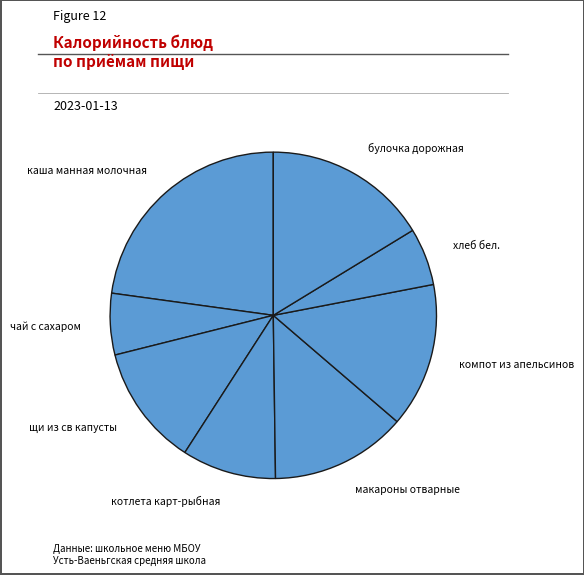

True or false: макароны отварные accounts for 13% of the total.

True